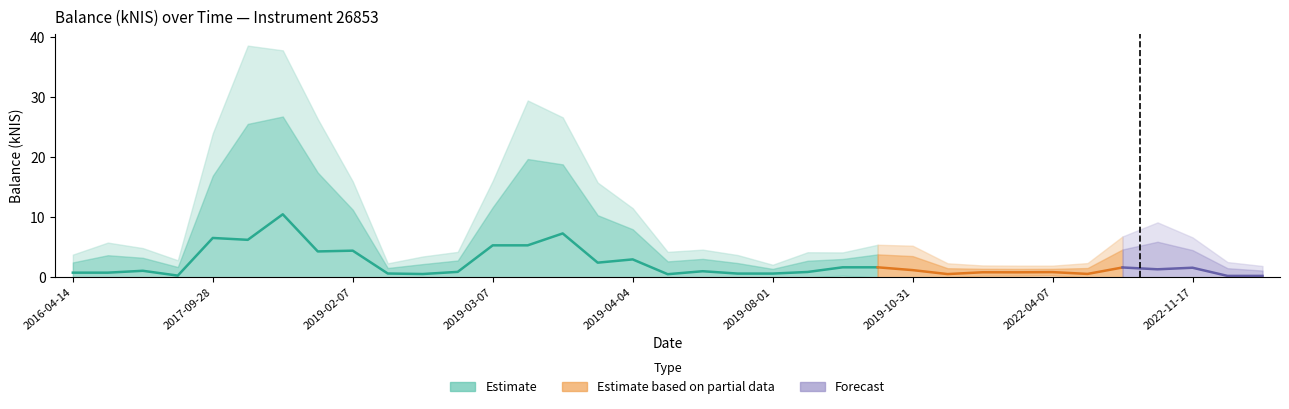

What is the change in value from 2023-01-05 to 2023-01-12?

-0.8